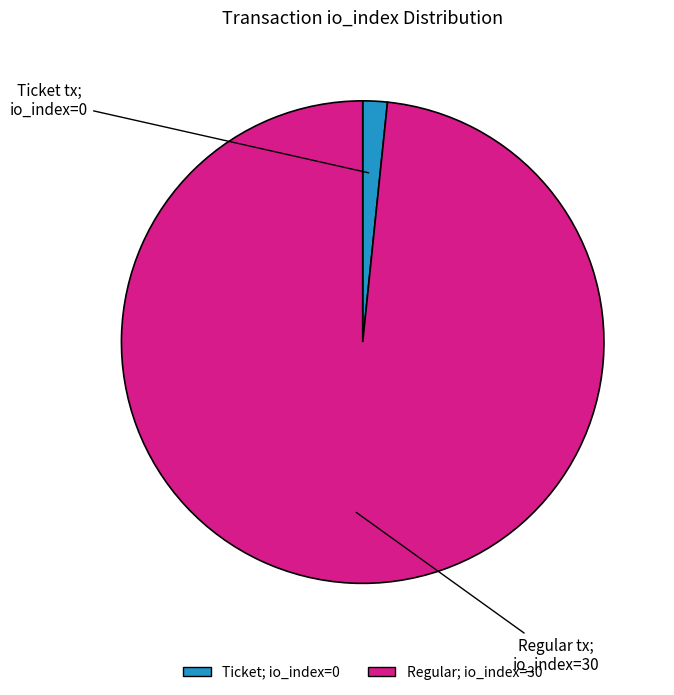

Count the number of slices in the pie.

2